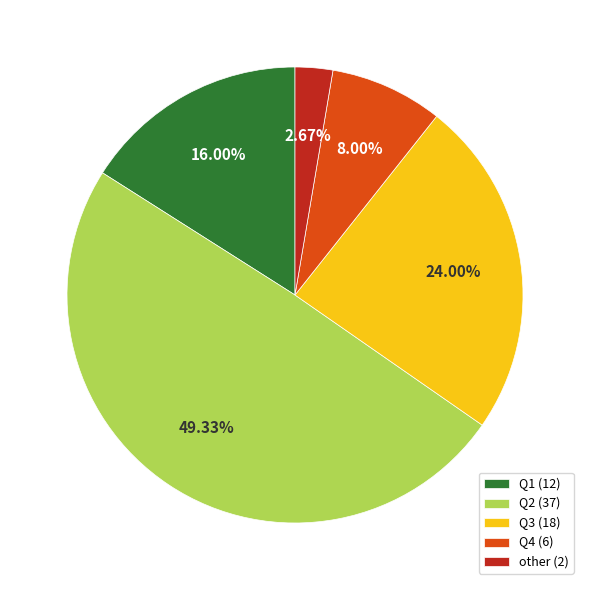

Is Q2 (37) the majority of the pie?

No